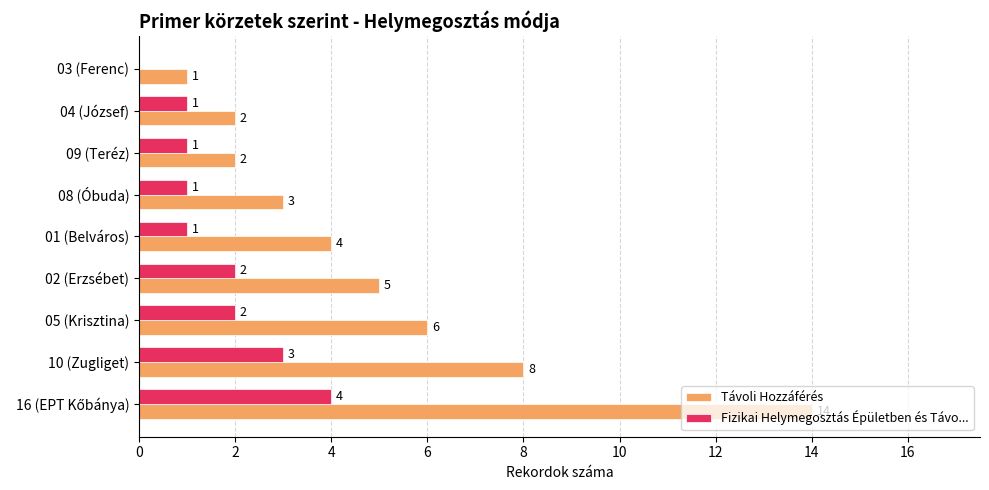

What is the sum of the Távoli Hozzáférés values at 02 (Erzsébet) and 05 (Krisztina)?

11